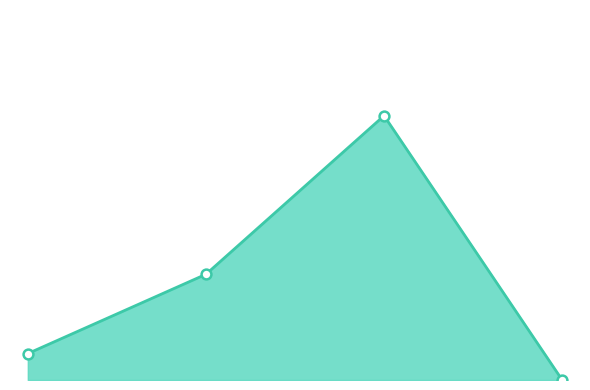

Is this an area chart (filled region under the line)?

Yes